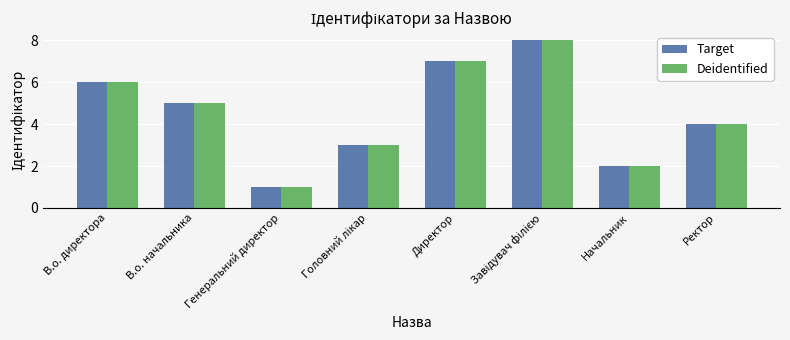

What are all the series names shown in the legend?

Target, Deidentified